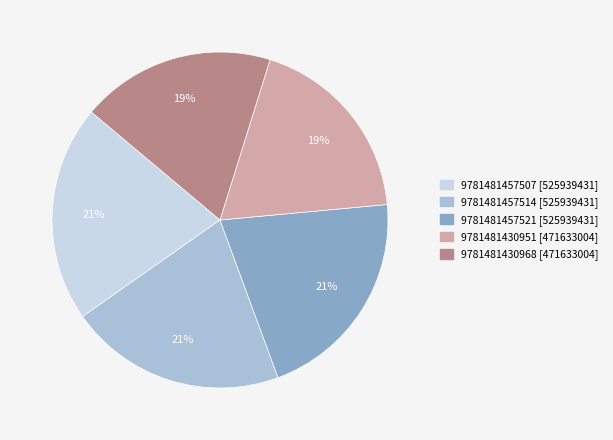

Is it true that 9781481430968 is 28% of the pie?

False